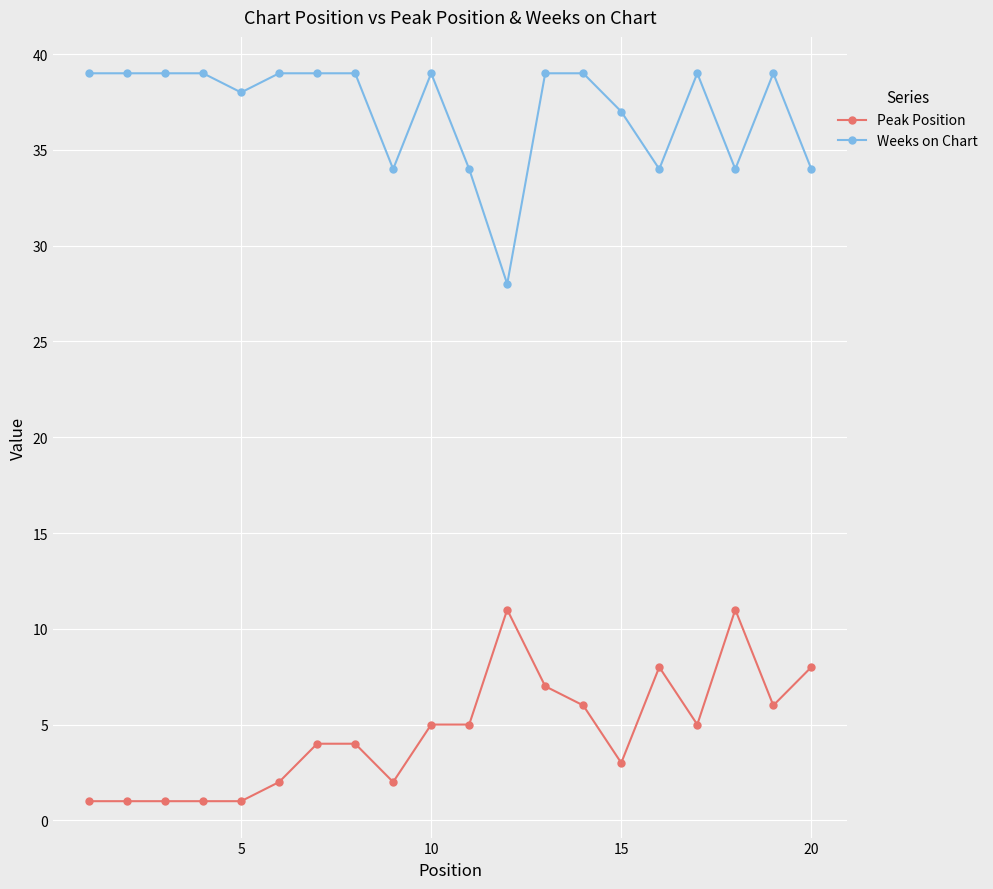

True or false: Peak Position and Weeks on Chart intersect in this chart.

False